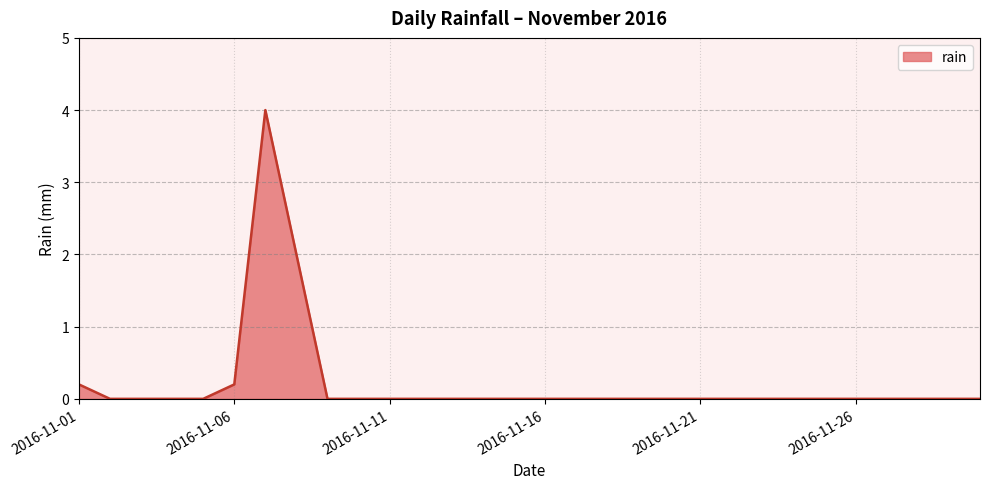

What is the greatest value displayed?

4.0